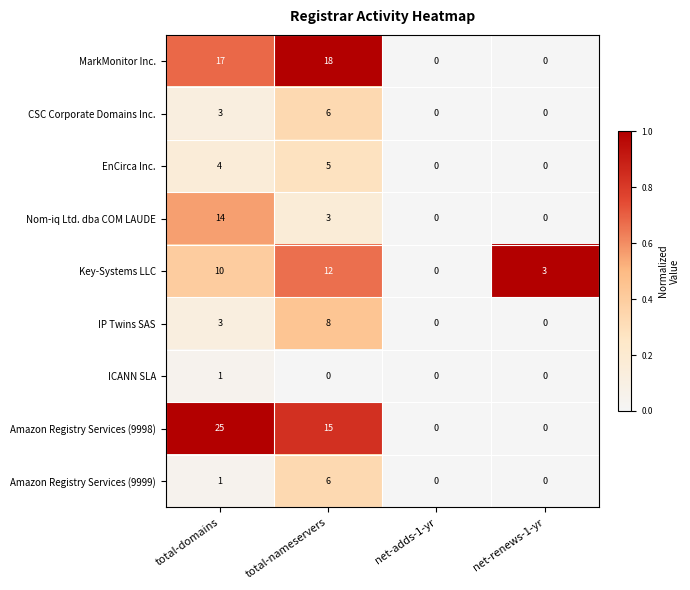

Which series changed the most between net-adds-1-yr and net-renews-1-yr?

Key-Systems LLC